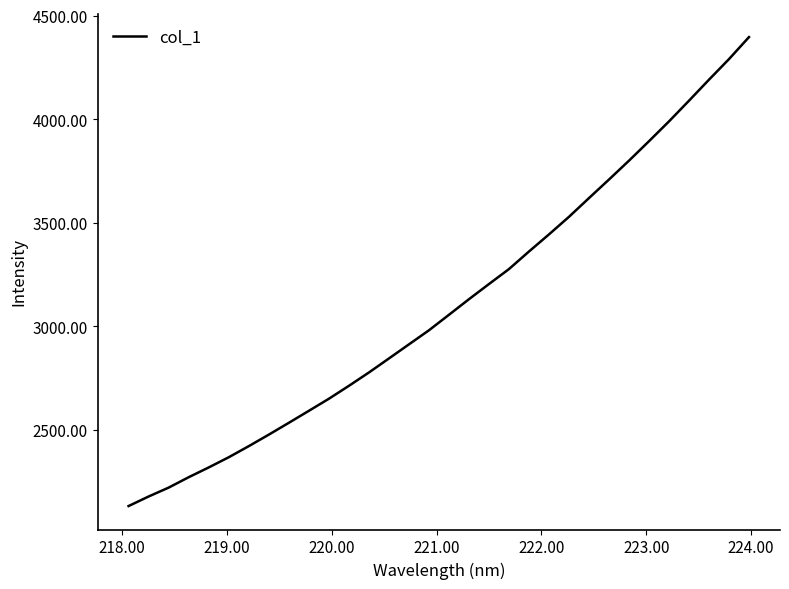

What is the difference between the maximum and minimum values?

2264.6